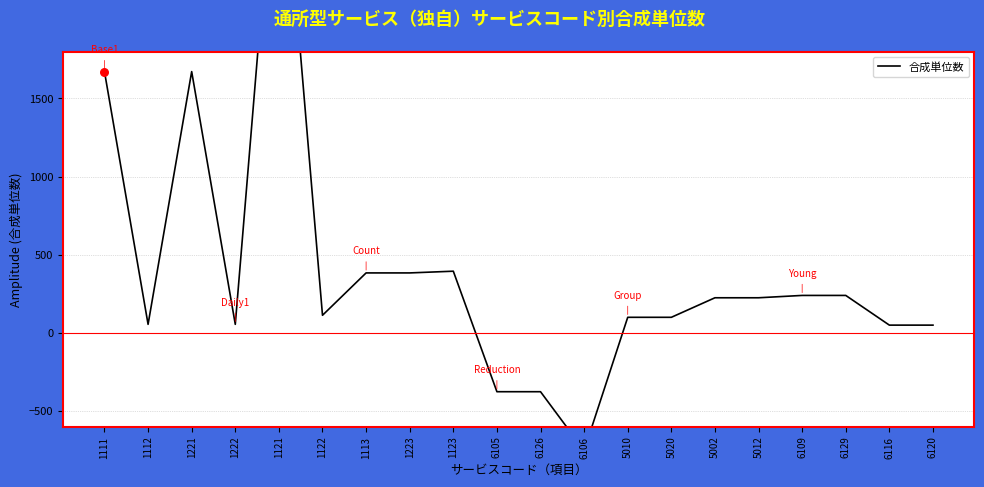

Approximately how many times larger is the value at 1111 compared to 5020?

16.7